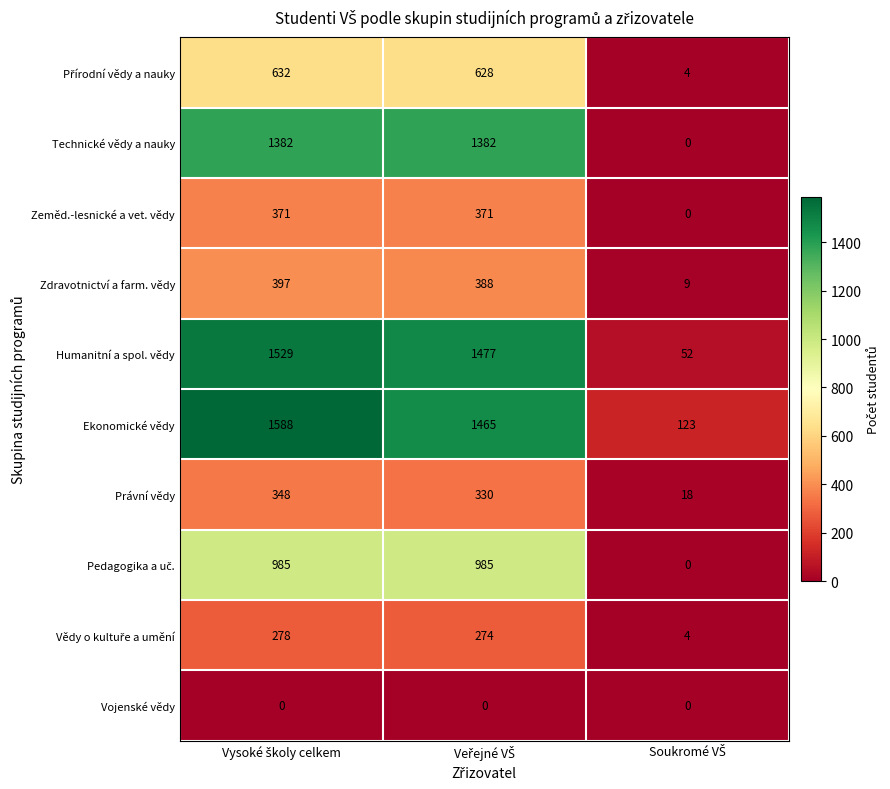

What is the greatest value displayed?

1588